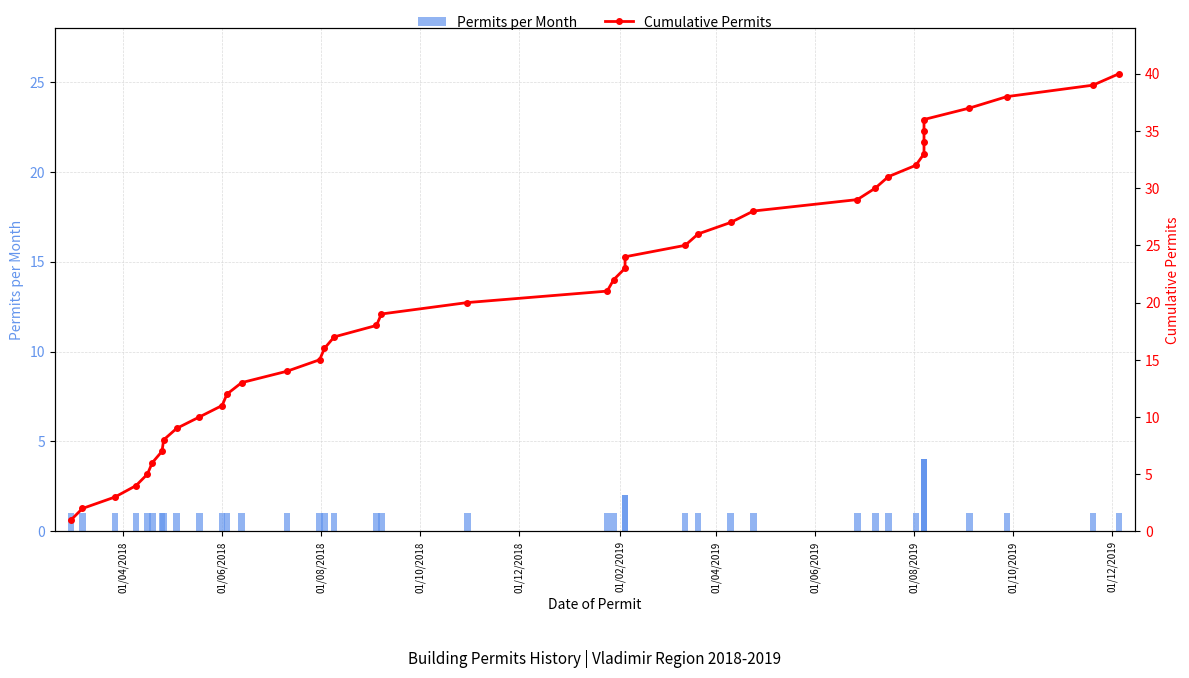

Which series has the largest total across all categories?

Cumulative Permits